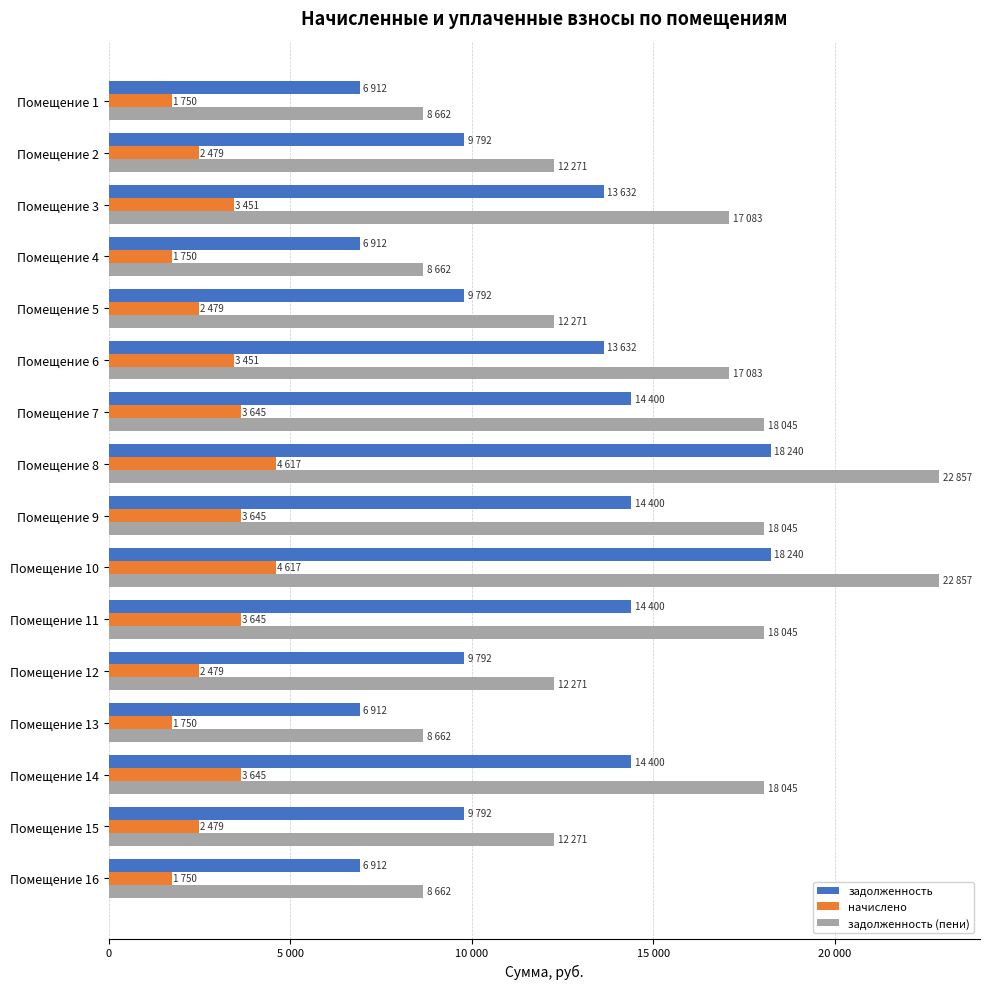

What are all the series names shown in the legend?

задолженность, начислено, задолженность (пени)